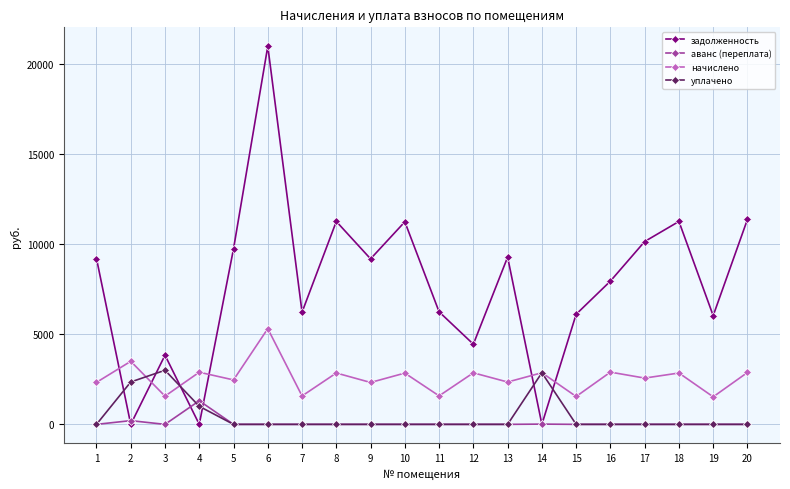

What is the difference between the maximum and minimum values in the начислено series?

3781.1